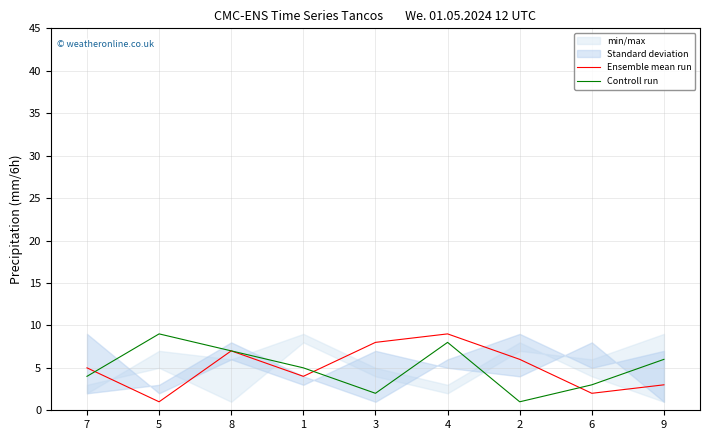

How many data points in Controll run are less than 5?

4